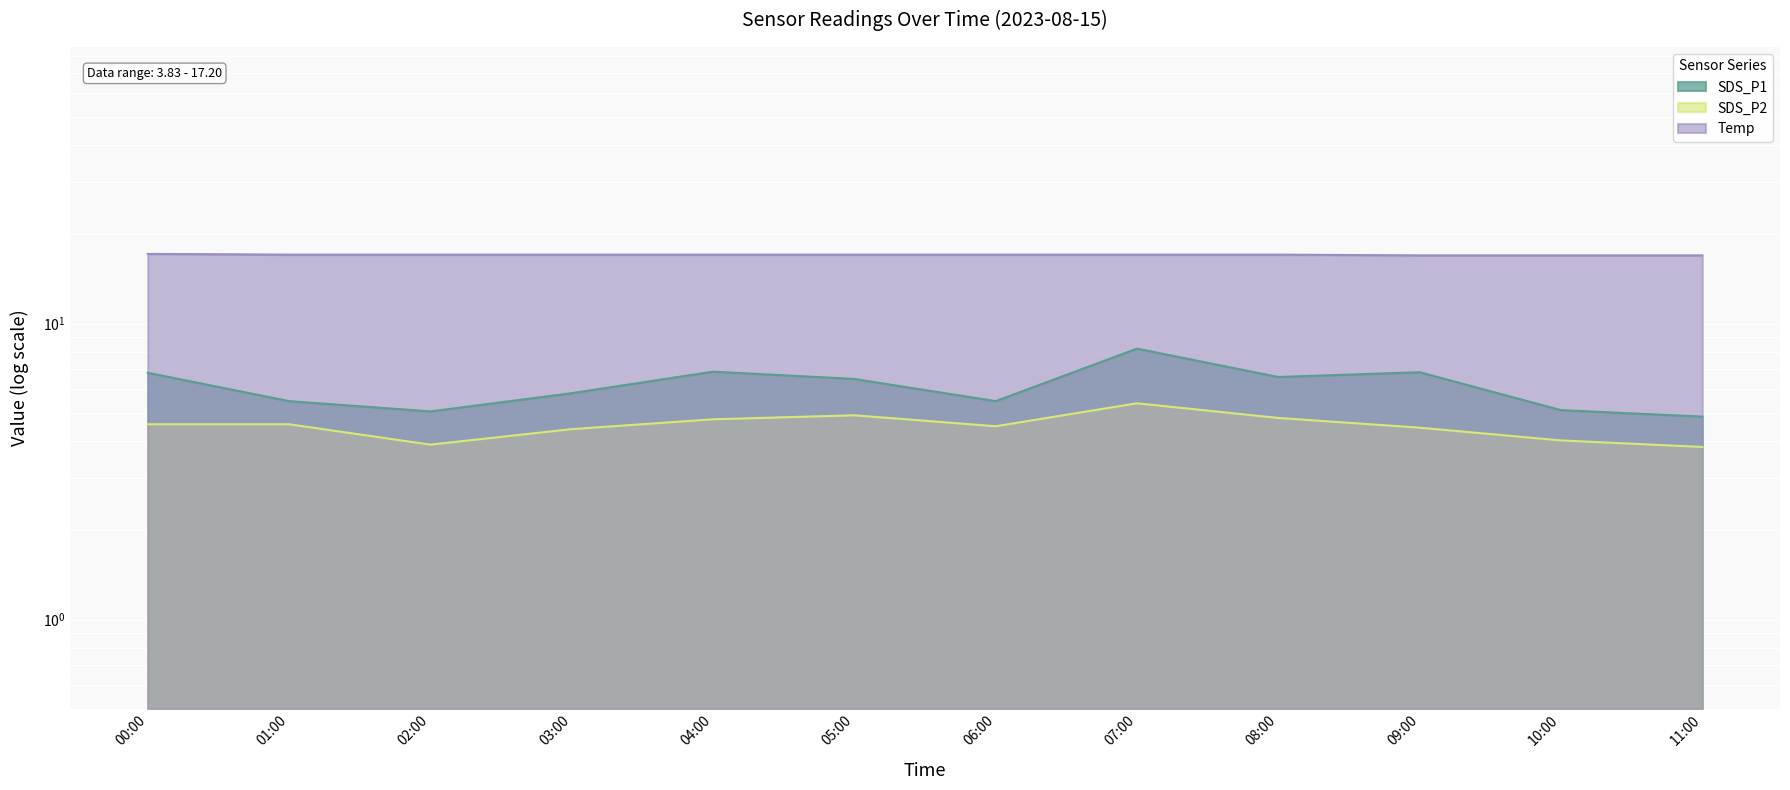

How many interior local peaks does the SDS_P1 series have?

3